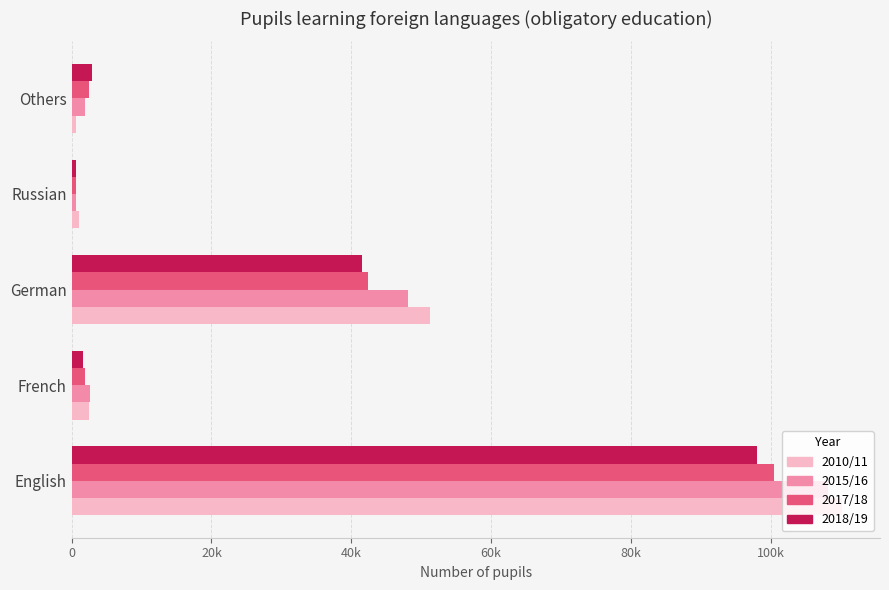

What is the minimum value for 2017/18?

622